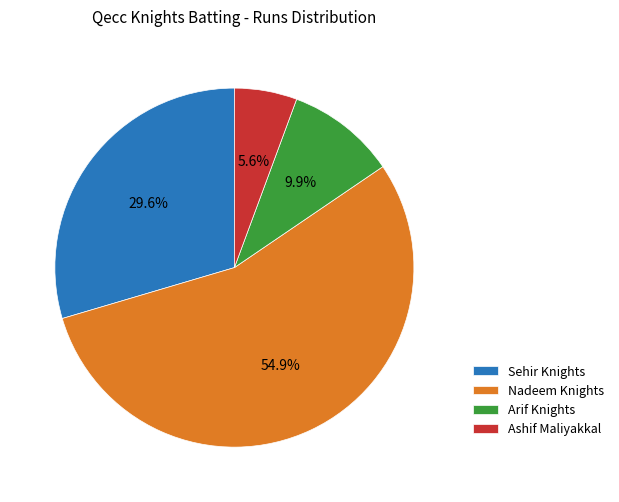

What portion of the pie excludes Nadeem Knights?

45.1%